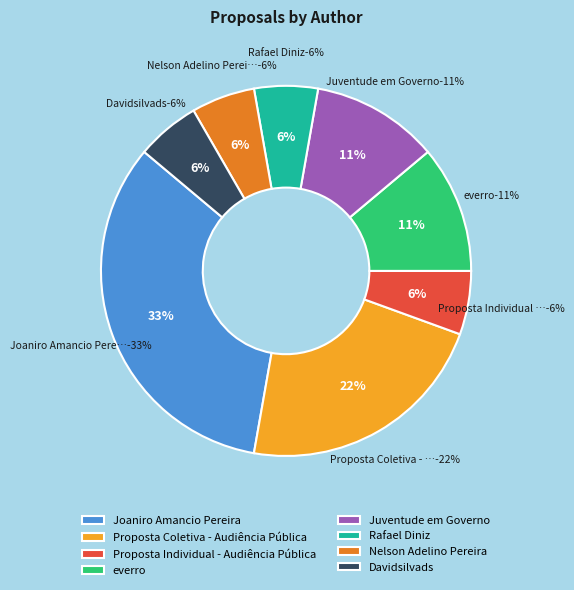

What is the largest slice in the pie chart?

Joaniro Amancio Pereira